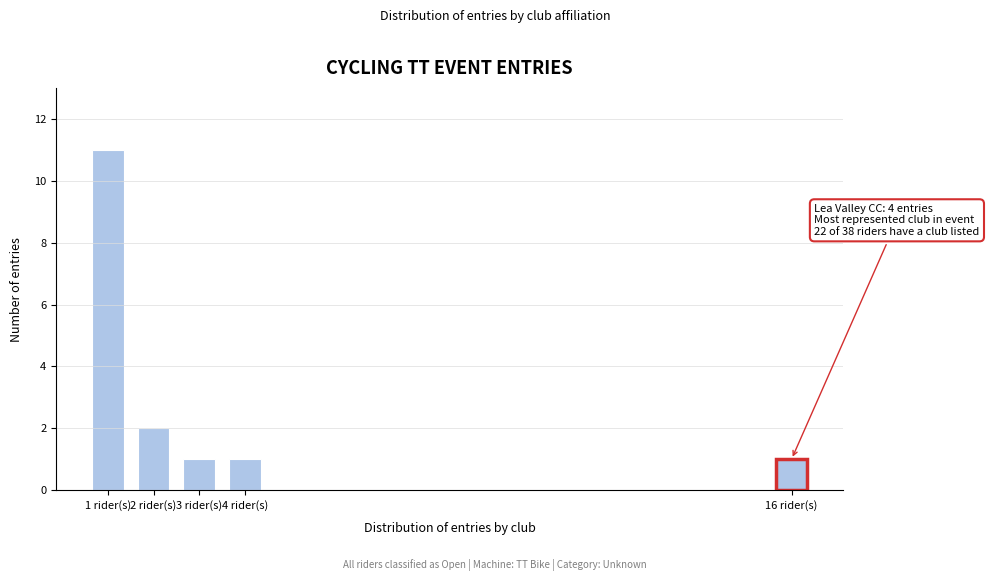

Reading right to left, extract all data points from this chart.

1	1	1	2	11